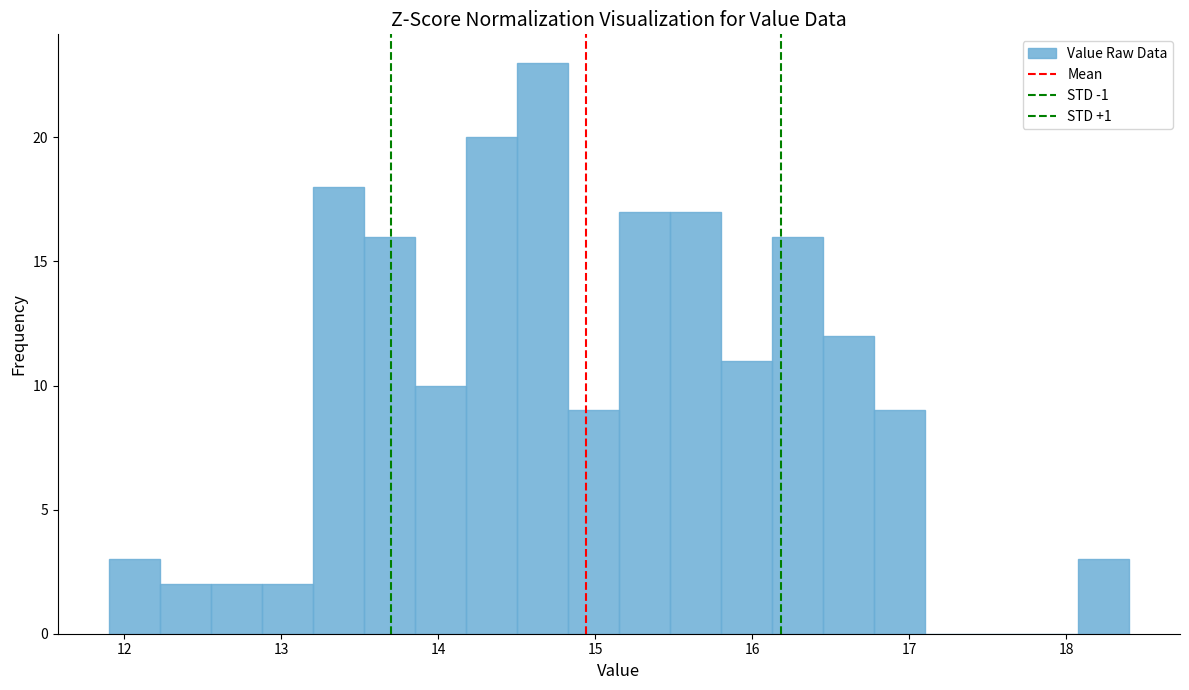

Read against the x-axis, roughly where is the centre of the tallest bar?

14.7